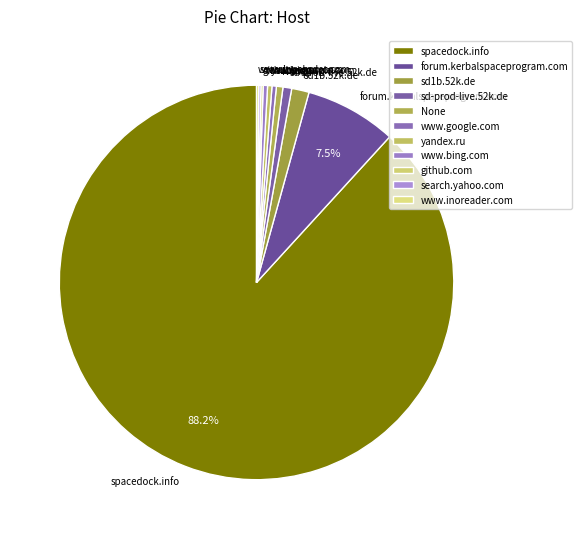

The sd1b.52k.de slice represents 1% of the pie. True or false?

True